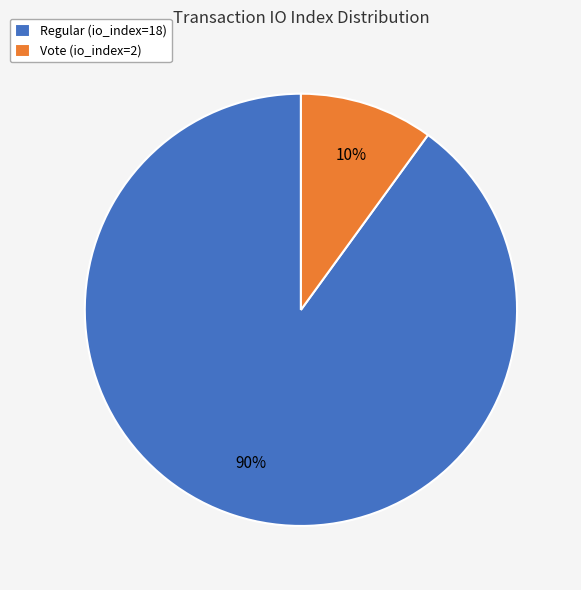

Between Vote (io_index=2) and Regular (io_index=18), which is larger?

Regular (io_index=18)